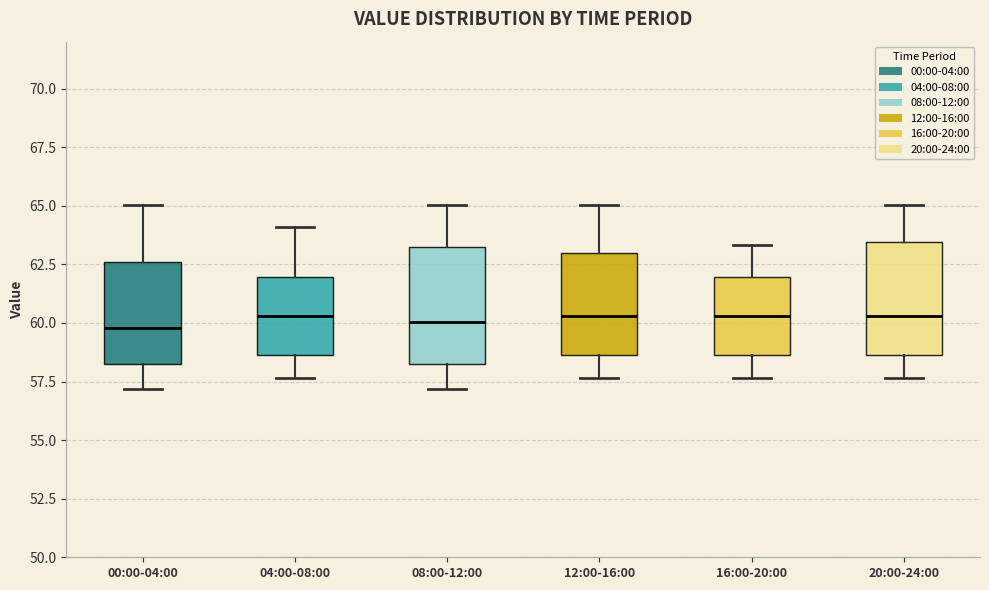

Reading left to right, read every box against the y-axis: the position of its median line, the range the box covers, and the ends of its whiskers. The values are not printed on the chart, so give them approximately, as read against the axis.

00:00-04:00: median 60.0, box 58.0 to 62.5, whiskers 57.0 to 65.0
04:00-08:00: median 60.5, box 58.5 to 62.0, whiskers 57.5 to 64.0
08:00-12:00: median 60.0, box 58.0 to 63.5, whiskers 57.0 to 65.0
12:00-16:00: median 60.5, box 58.5 to 63.0, whiskers 57.5 to 65.0
16:00-20:00: median 60.5, box 58.5 to 62.0, whiskers 57.5 to 63.5
20:00-24:00: median 60.5, box 58.5 to 63.5, whiskers 57.5 to 65.0